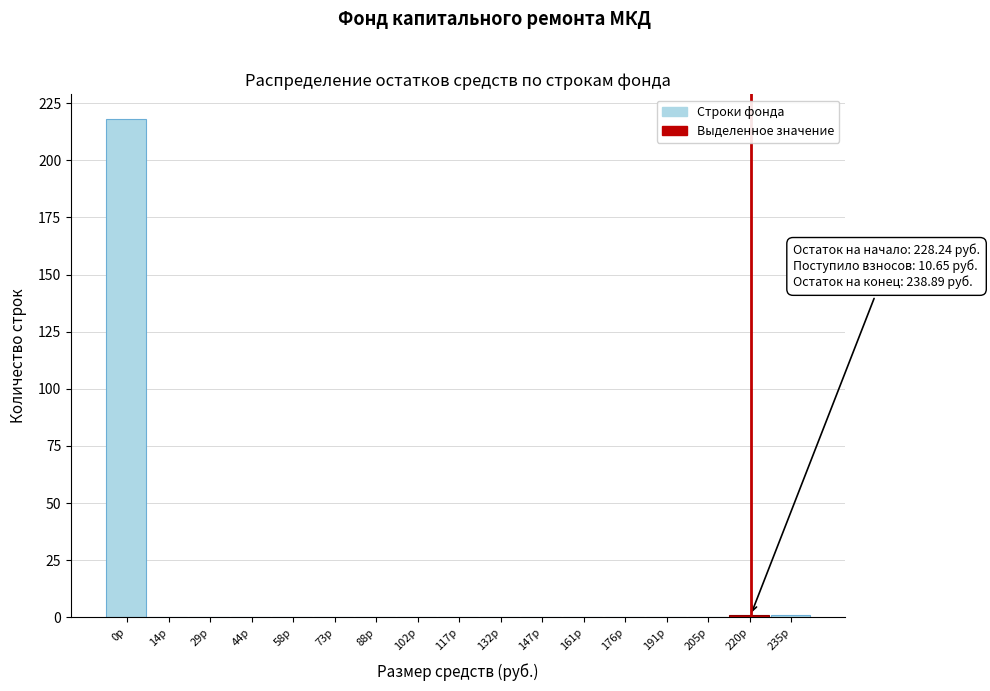

Reading right to left, extract all data points from this chart.

235р=1	220р=1	205р=0	191р=0	176р=0	161р=0	147р=0	132р=0	117р=0	102р=0	88р=0	73р=0	58р=0	44р=0	29р=0	14р=0	0р=218